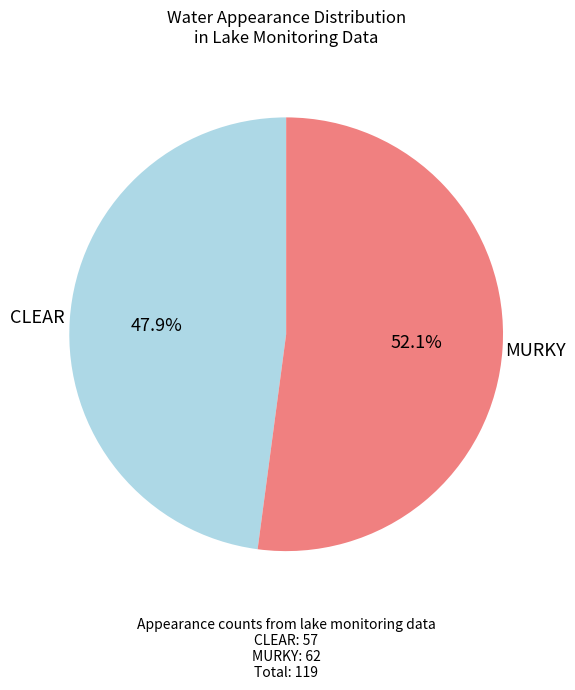

Which category has the smallest portion of the pie?

CLEAR